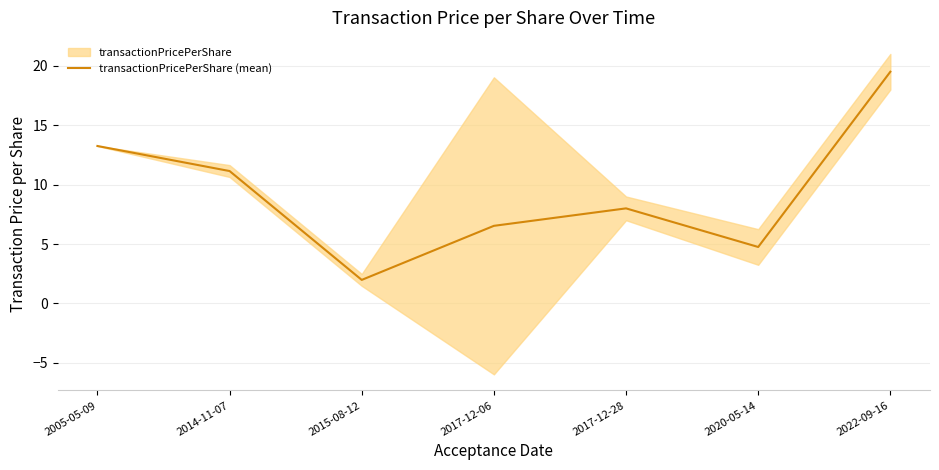

Between 2020-05-14 and 2017-12-28, which is larger?

2017-12-28